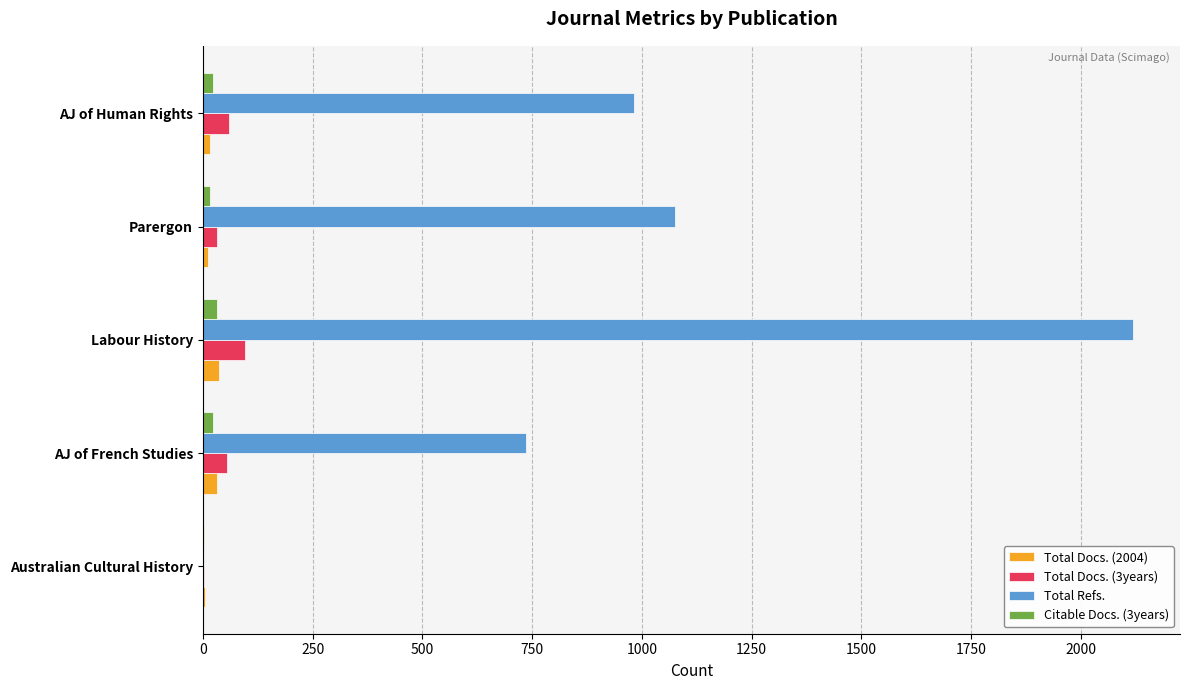

At which category is the sum across all series the highest?

Labour History